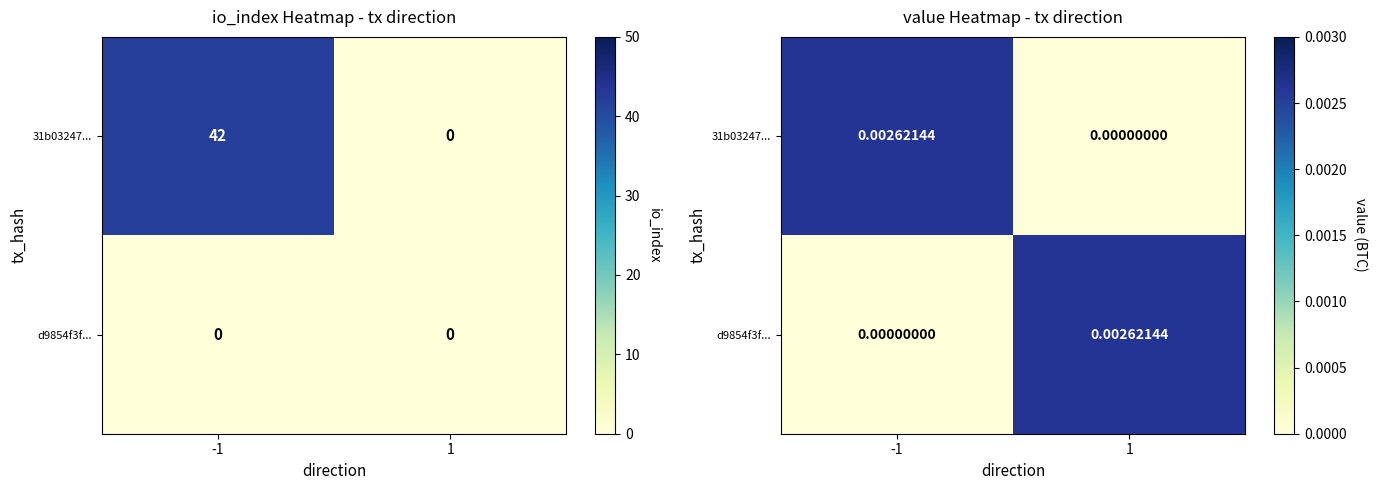

How many values in 31b03247... are above zero?

1